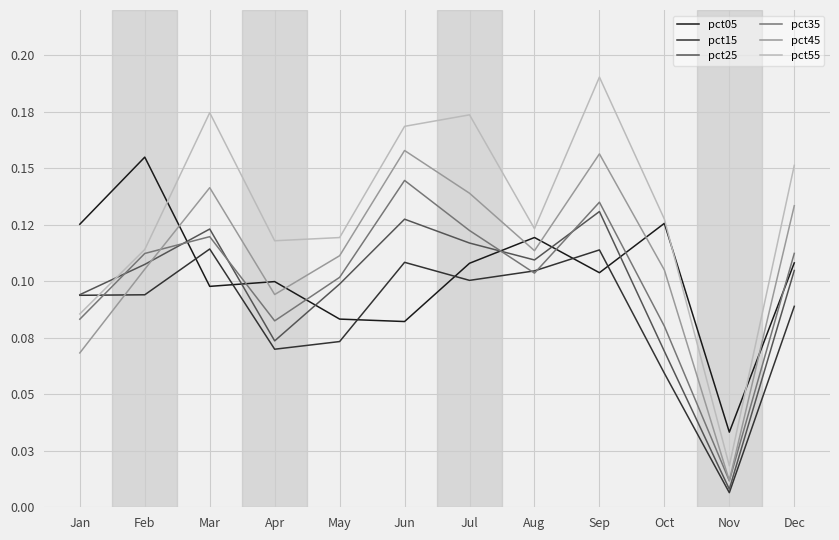

Where is the first local minimum for pct35?

Apr